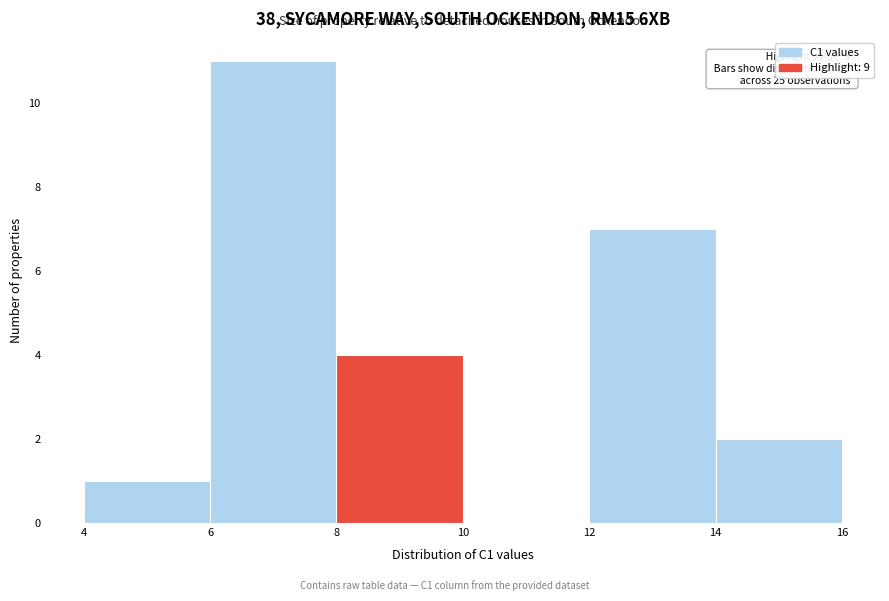

Over which range of the x-axis is the bar tallest?

6 to 8